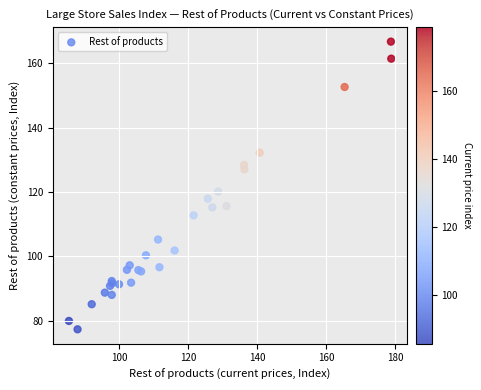

What Y value in the scatter plot is closest to 122?

120.1